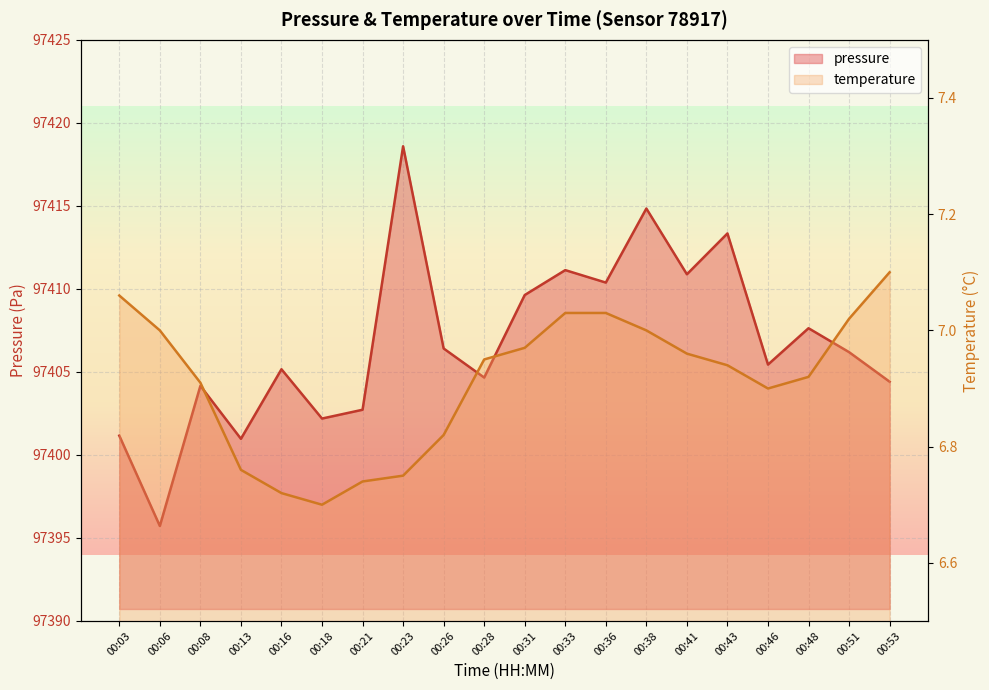

At which label does temperature reach its peak?

00:53